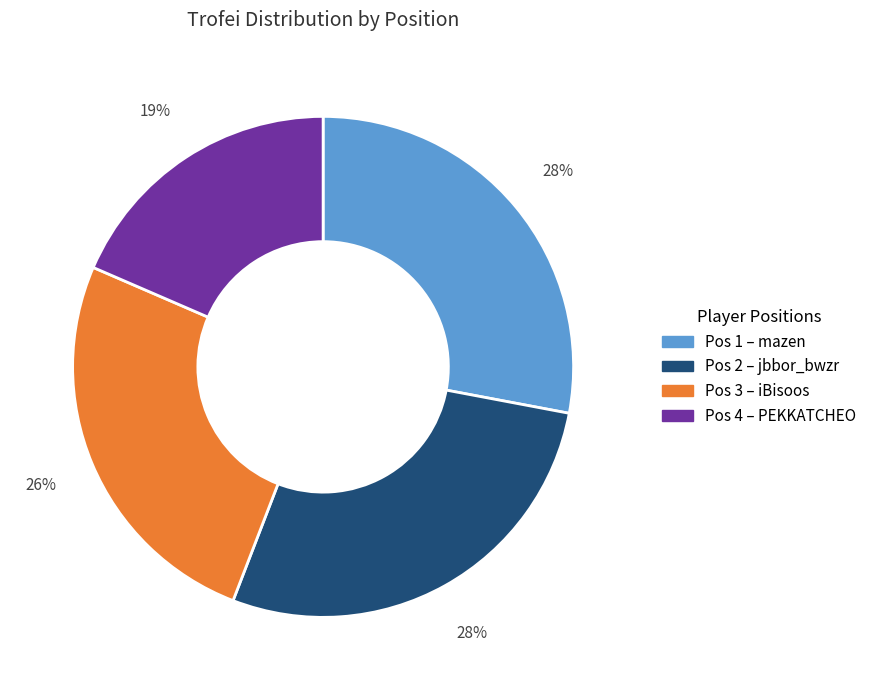

Is there a majority slice in this chart?

No